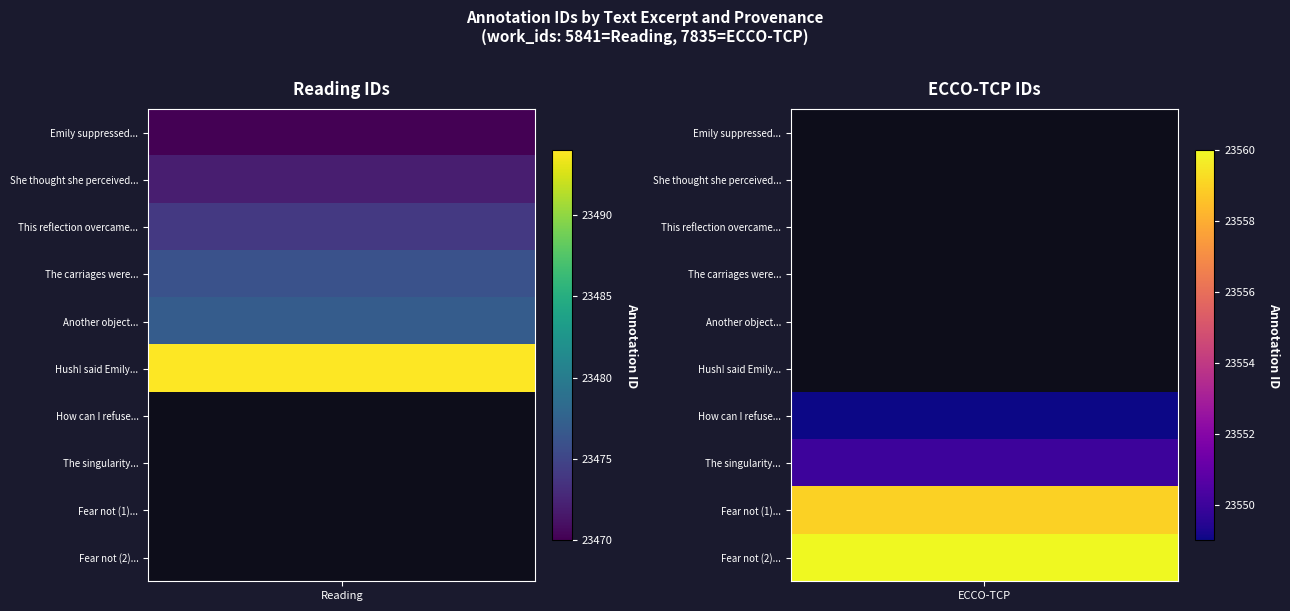

List the labels in order of ECCO-TCP value, smallest first.

0, 1, 2, 3, 4, 5, 6, 7, 8, 9